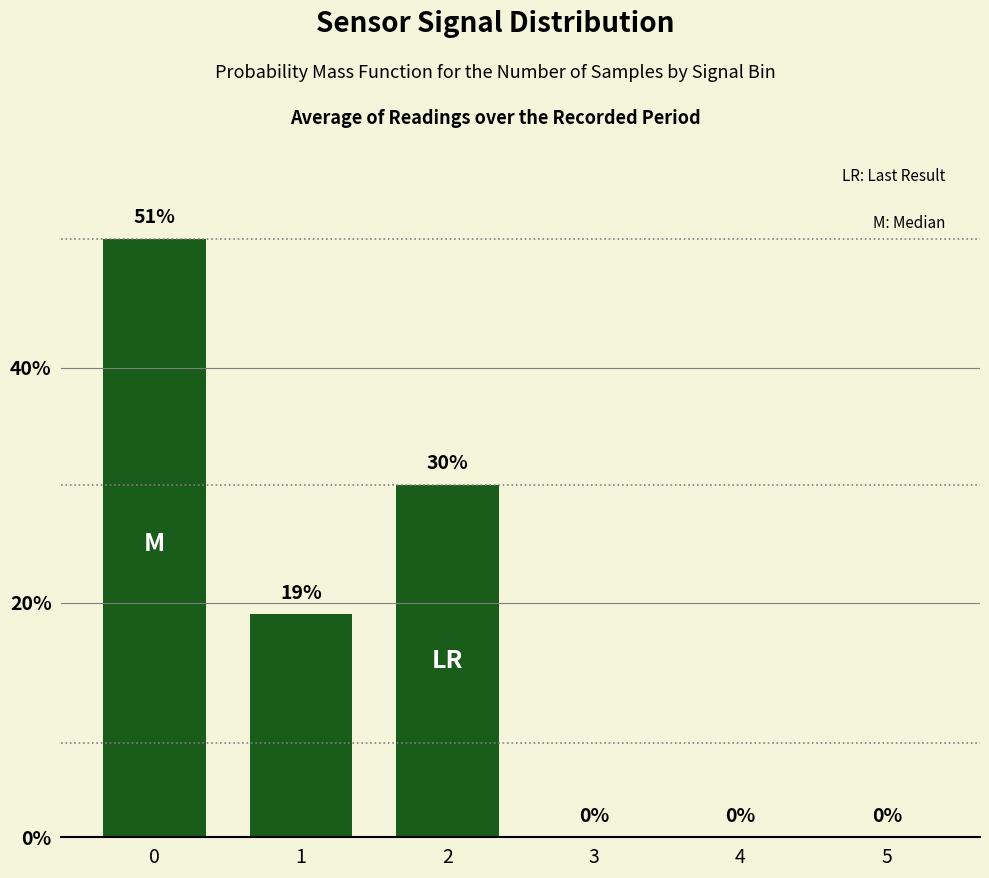

Reading left to right, transcribe all the data shown in this chart.

51	19	30	0	0	0